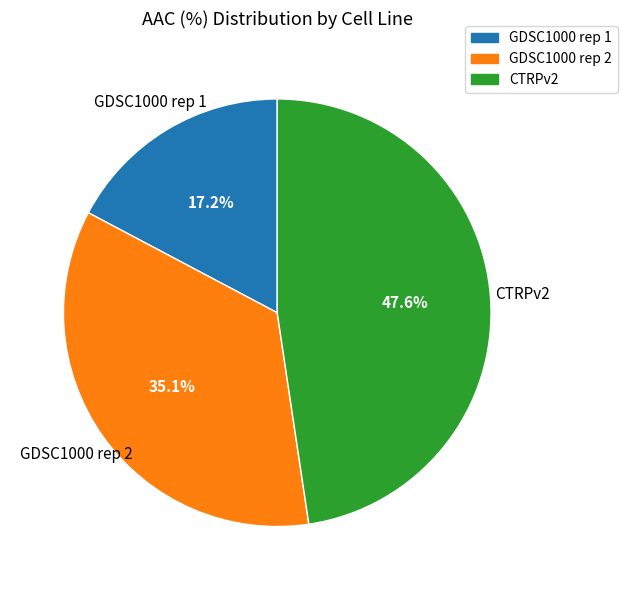

How many slices are in this pie chart?

3